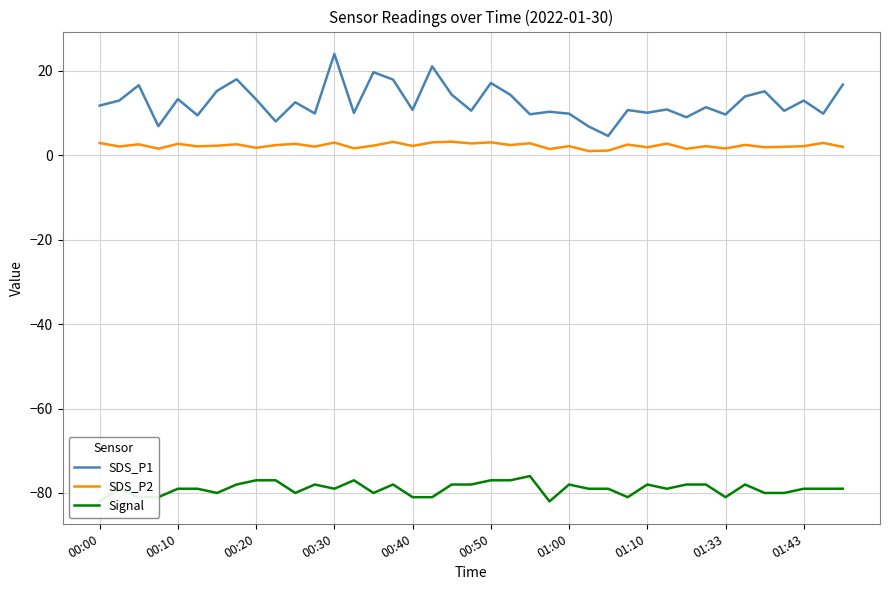

What is the minimum value for SDS_P1?

4.6